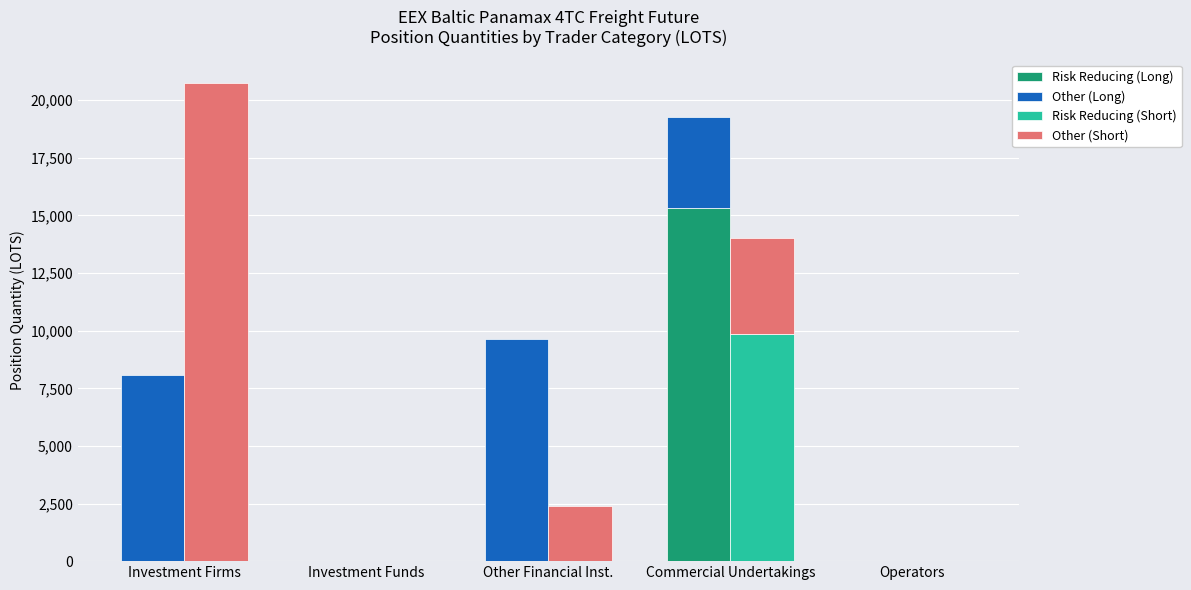

List the labels in order of Other (Long) value, largest first.

Other Financial Inst., Investment Firms, Commercial Undertakings, Investment Funds, Operators